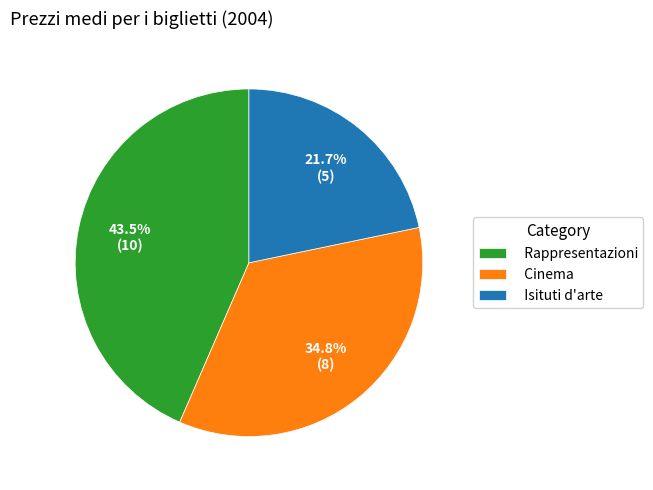

Combined, do Isituti d'arte and Rappresentazioni account for over 50%?

Yes